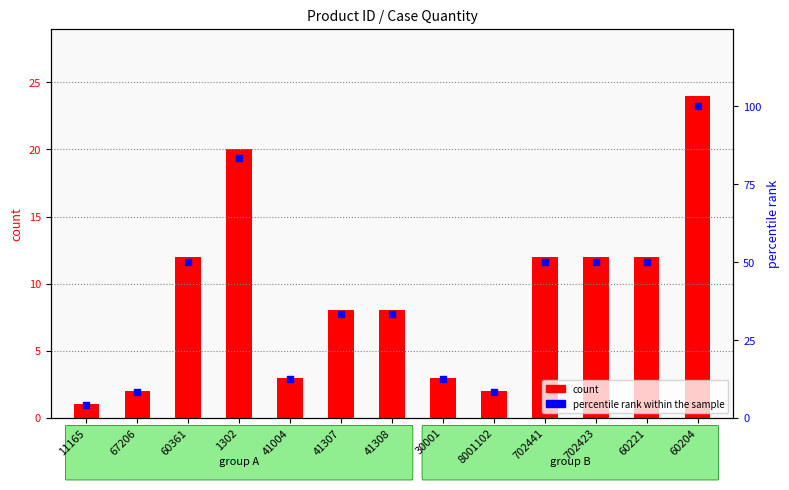

What is the total value across all series at 60204?

124.0